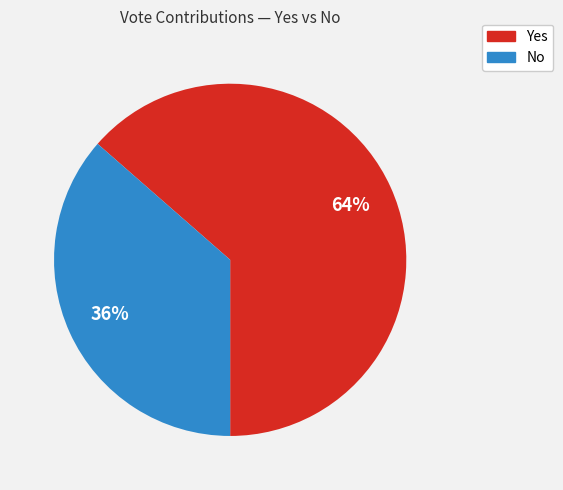

Is there a majority slice in this chart?

Yes